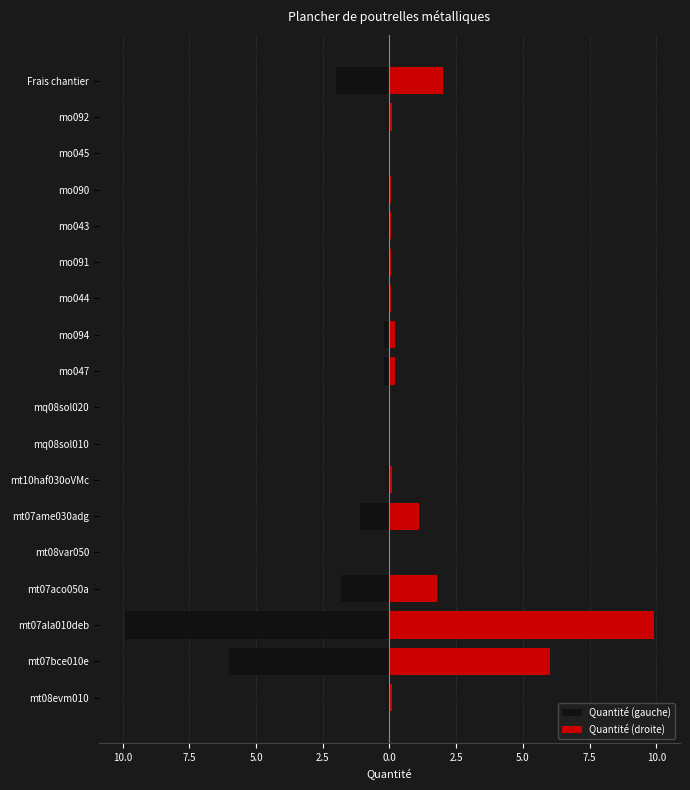

At how many categories does at least one series exceed 1?

5